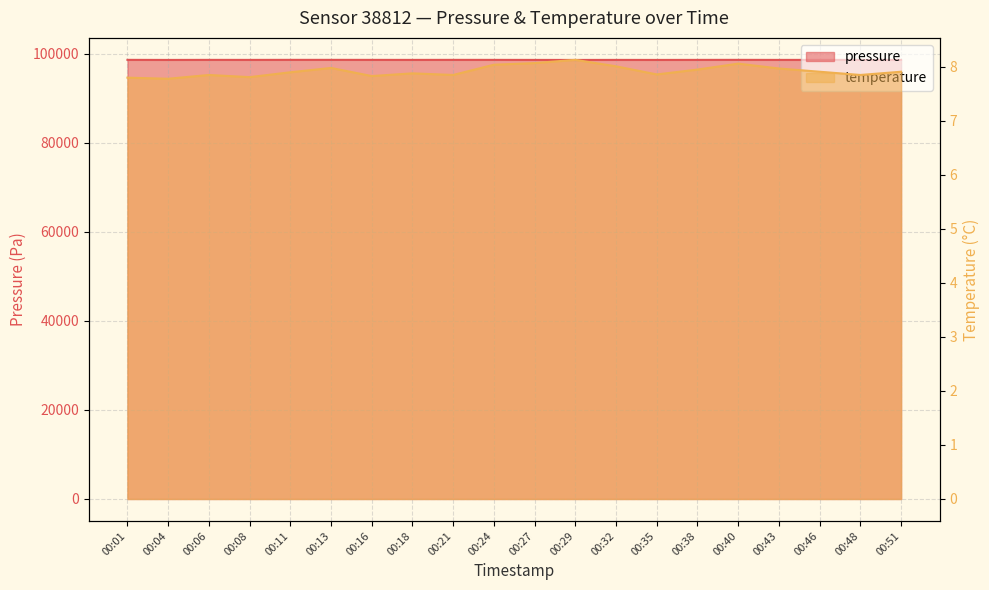

Reading right to left, what are all the values shown in this chart?

pressure: 98613.3	98620.2	98628.3	98622.9	98634.8	98626.8	98616.6	98623.3	98612.8	98619.8	98629.0	98632.6	98624.3	98629.4	98635.1	98634.6	98624.3	98630.0	98616.8	98632.5
temperature: 7.9	7.8	7.9	8.0	8.1	8.0	7.9	8.0	8.1	8.1	8.0	7.8	7.9	7.8	8.0	7.9	7.8	7.8	7.8	7.8